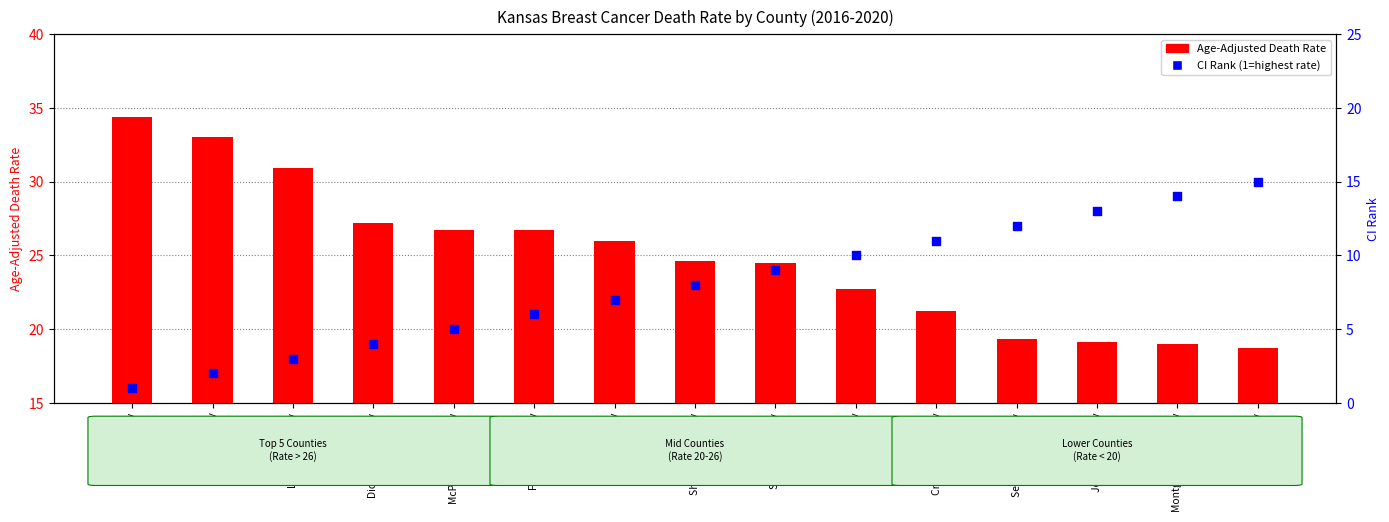

Which series contains the highest Y value?

Age-Adjusted Death Rate